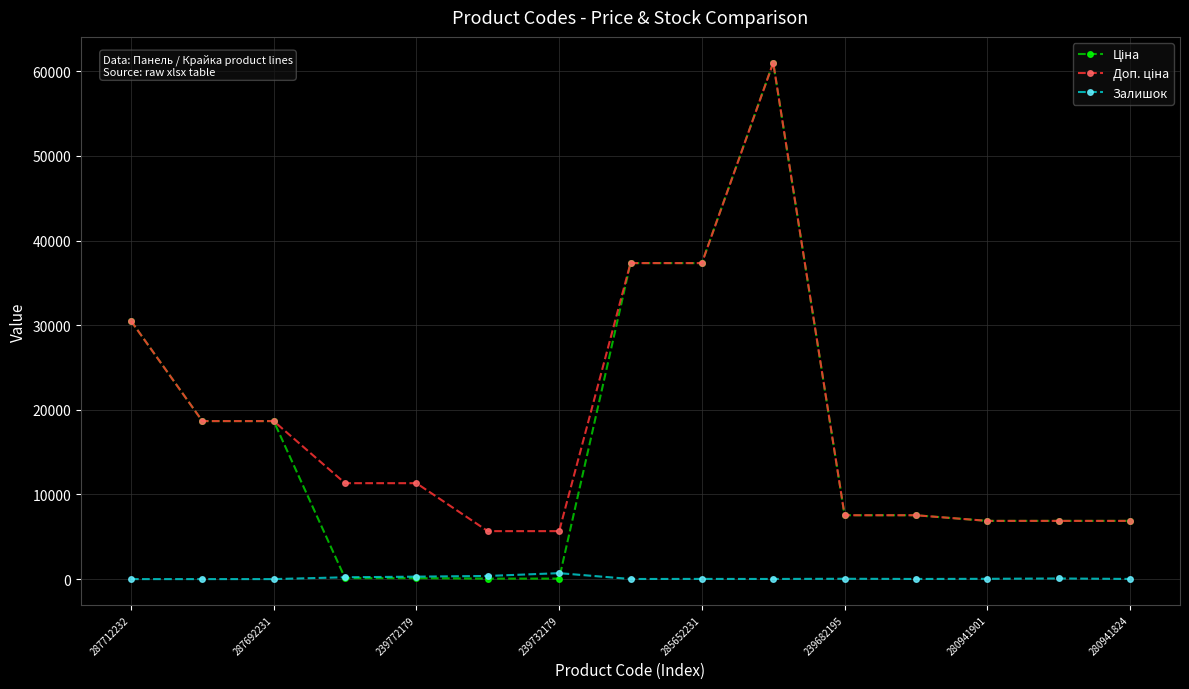

How many values in the Залишок series are below 22?

7